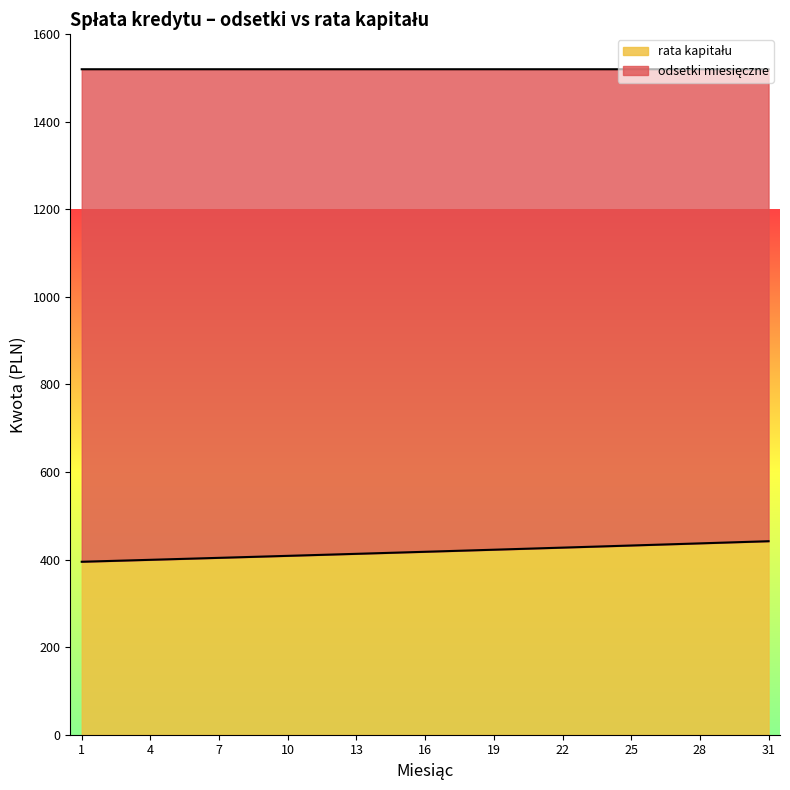

Does the chart display data point markers on the line(s)?

No